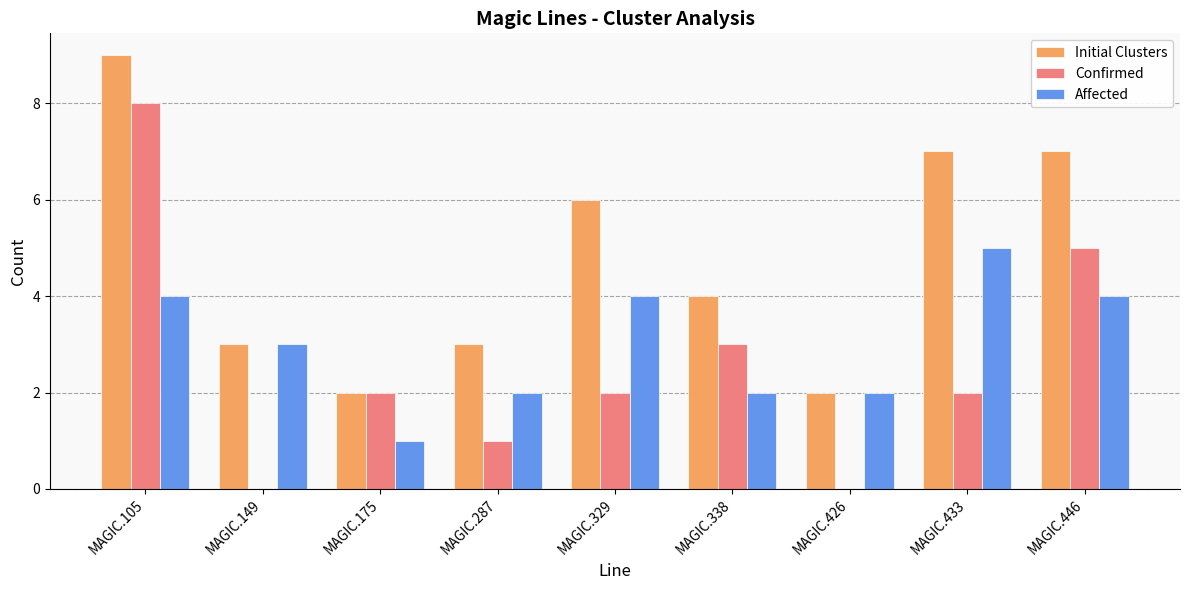

What is the sum of all Affected values?

27